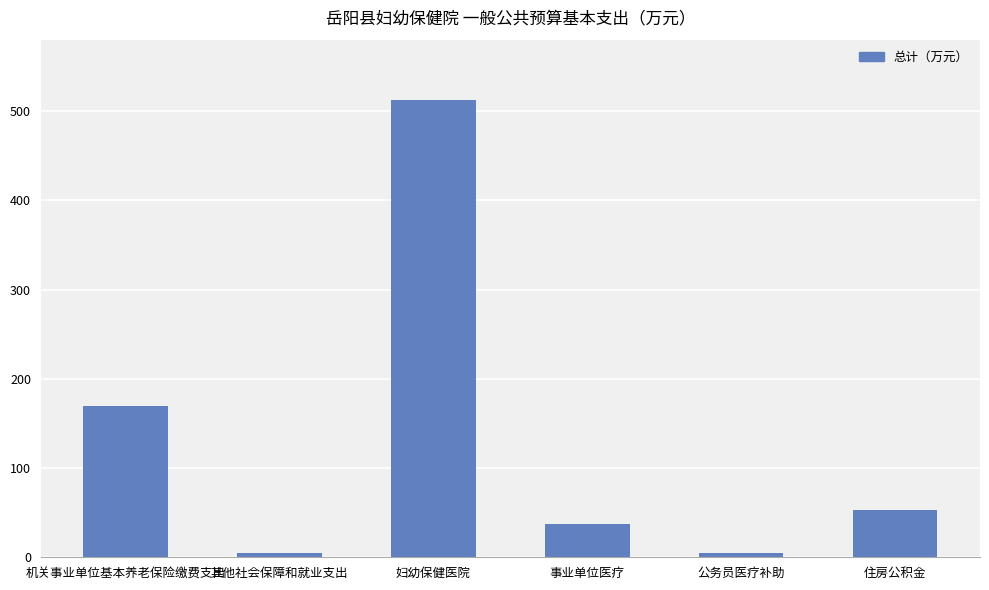

Where is the data nearest to the value 258?

机关事业单位基本养老保险缴费支出